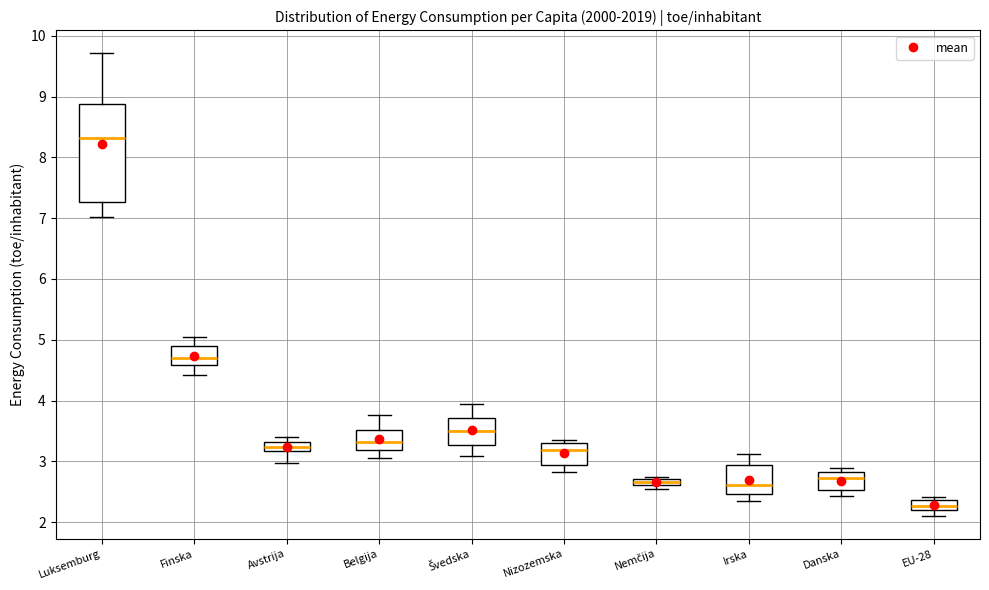

Where is the upper edge of the box for Finska on the y-axis? The values are not printed on the chart, so give them approximately, as read against the axis.

4.9